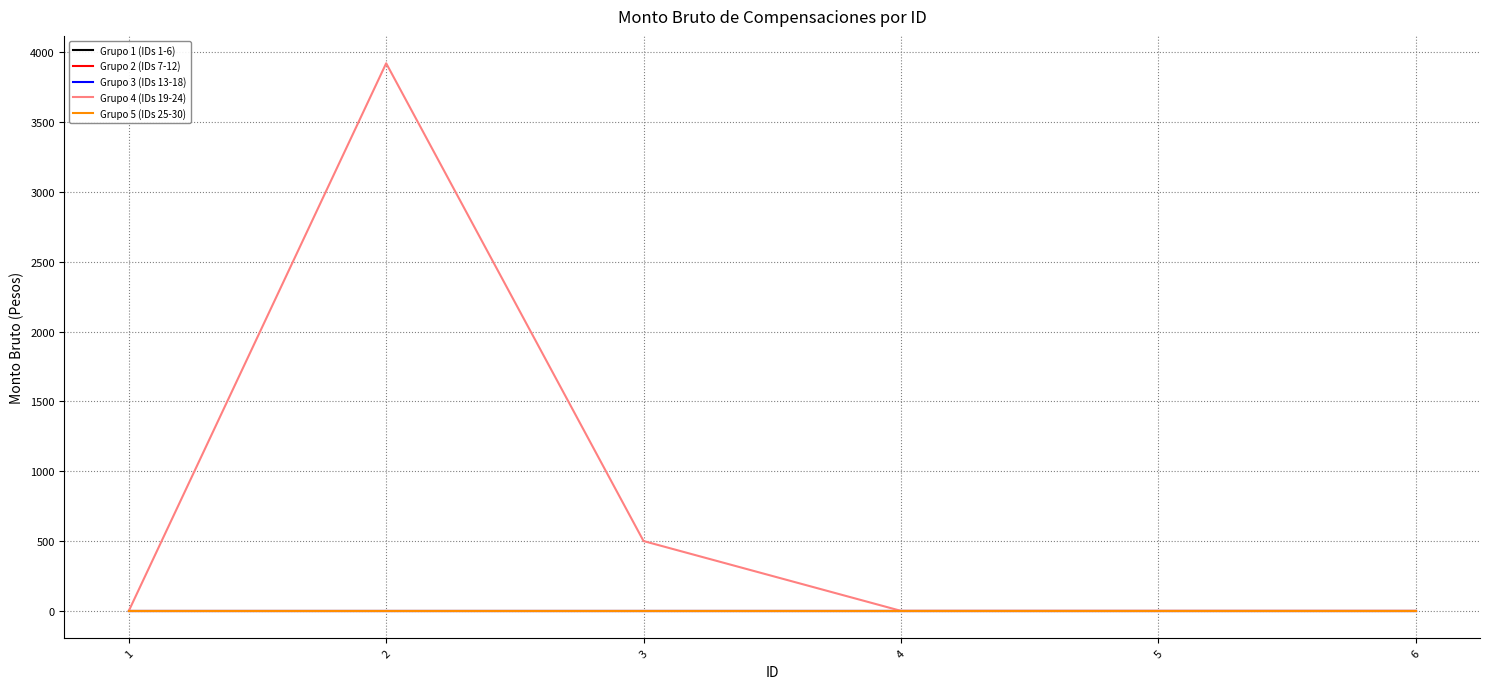

List the series in order of their peak value, lowest first.

Grupo 1 (IDs 1-6), Grupo 2 (IDs 7-12), Grupo 3 (IDs 13-18), Grupo 5 (IDs 25-30), Grupo 4 (IDs 19-24)